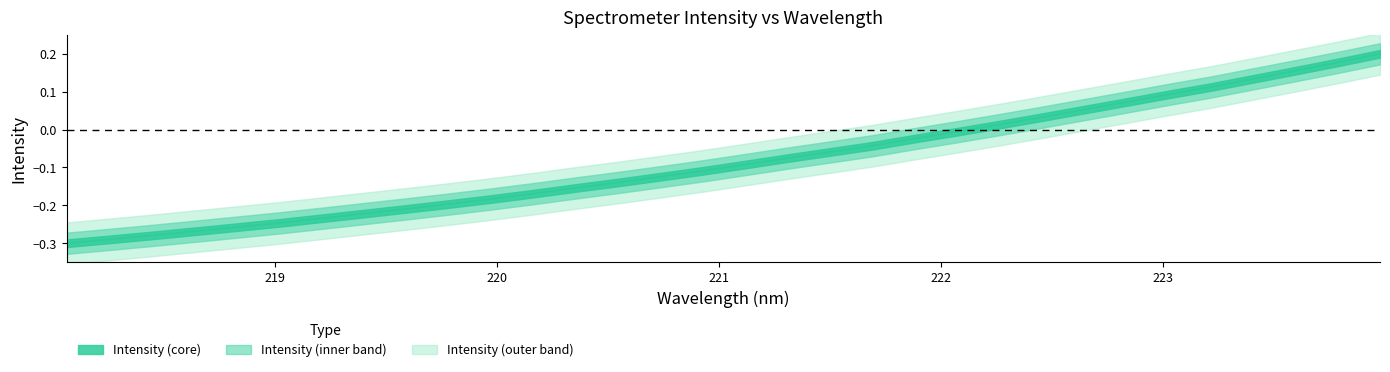

How many negative values are there?

22